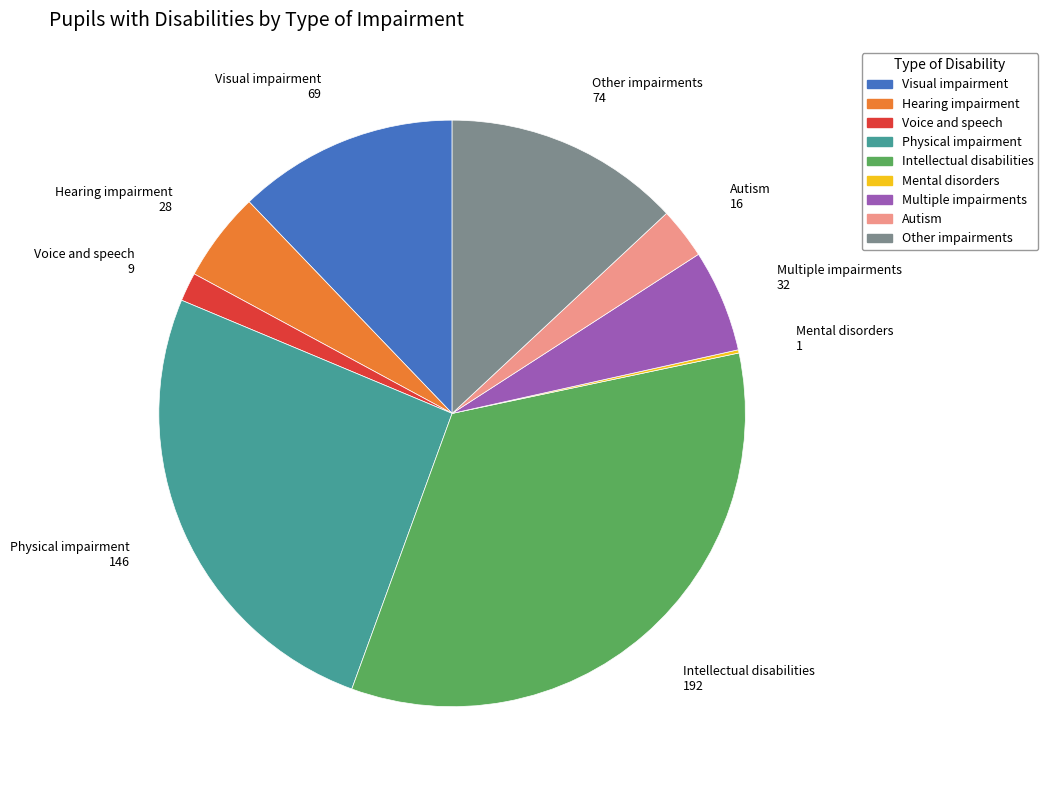

The Physical impairment slice represents 12% of the pie. True or false?

False